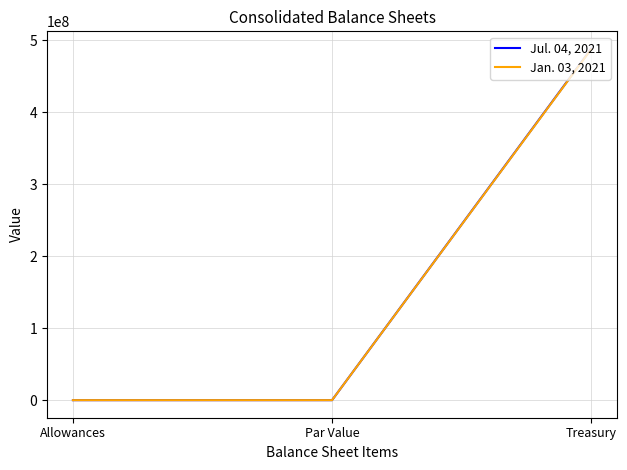

Where is Jul. 04, 2021 nearest to the value 243927000?

Allowances